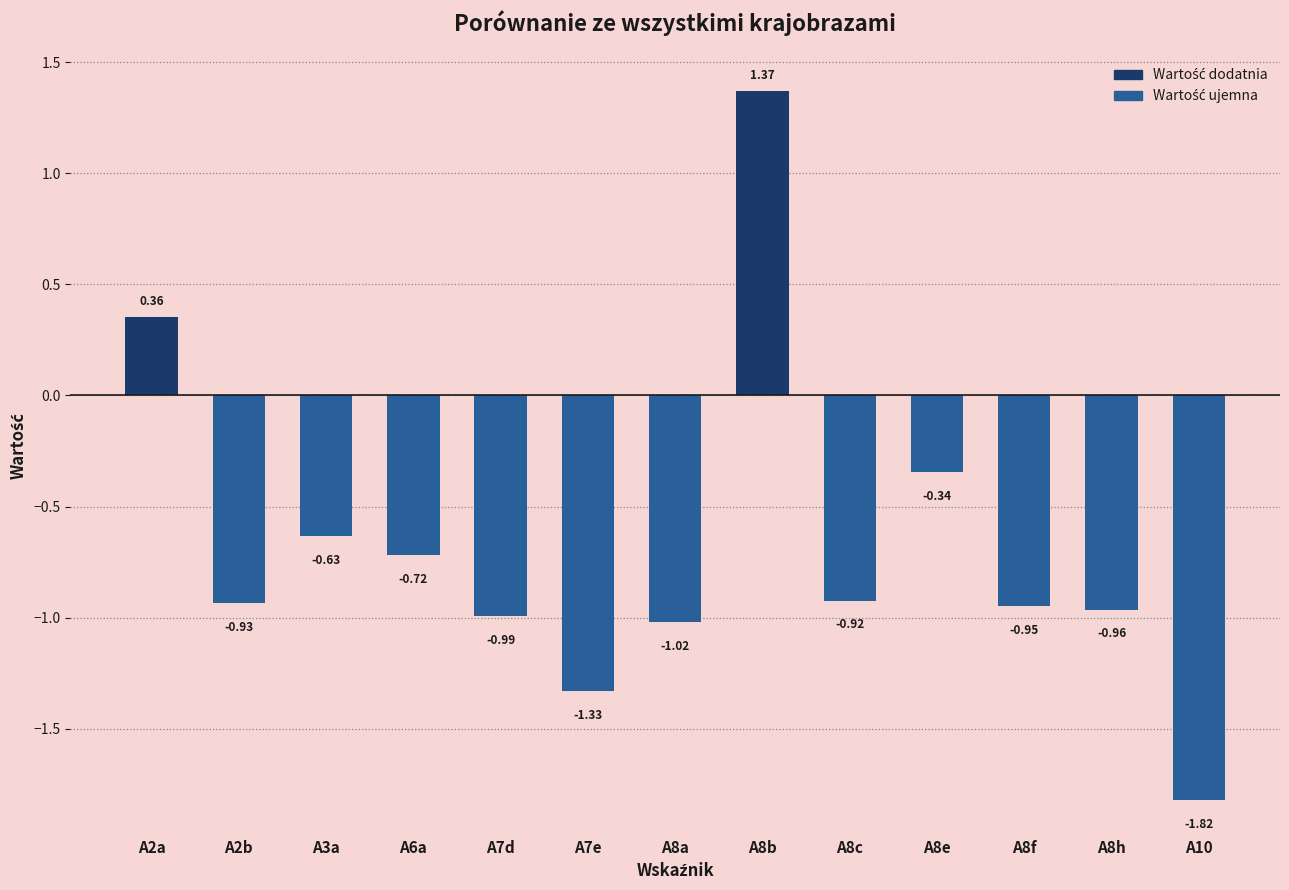

Where does the data first go above 0?

A2a